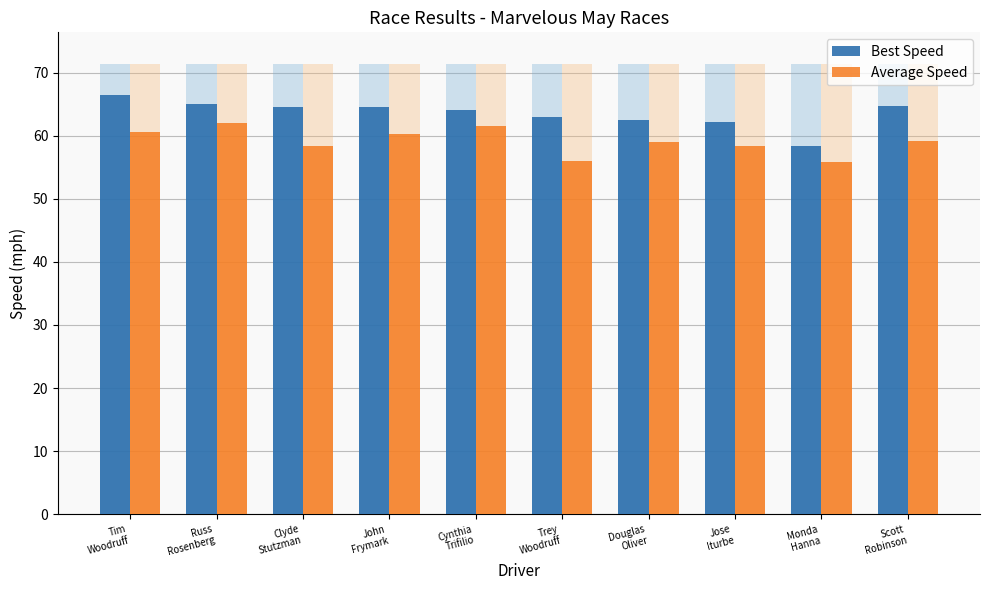

What position from the left is Clyde
Stutzman?

3